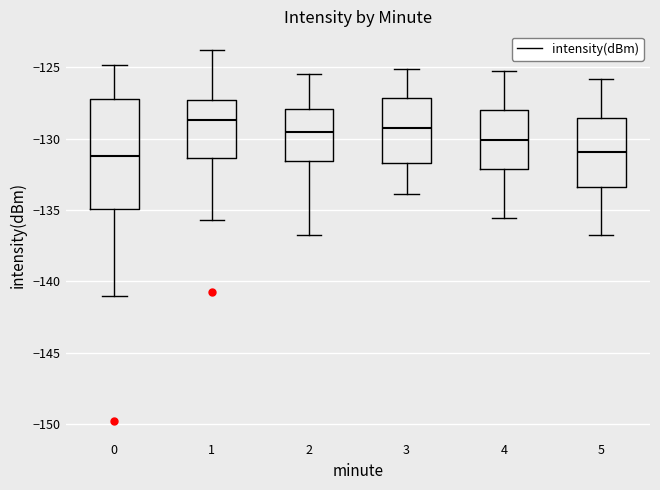

Reading left to right, read every box against the y-axis: the position of its median line, the range the box covers, and the ends of its whiskers. The values are not printed on the chart, so give them approximately, as read against the axis.

0: median -131.0, box -135.0 to -127.5, whiskers -141.0 to -125.0
1: median -128.5, box -131.5 to -127.5, whiskers -135.5 to -124.0
2: median -129.5, box -131.5 to -128.0, whiskers -137.0 to -125.5
3: median -129.0, box -131.5 to -127.0, whiskers -134.0 to -125.0
4: median -130.0, box -132.0 to -128.0, whiskers -135.5 to -125.0
5: median -131.0, box -133.5 to -128.5, whiskers -137.0 to -126.0